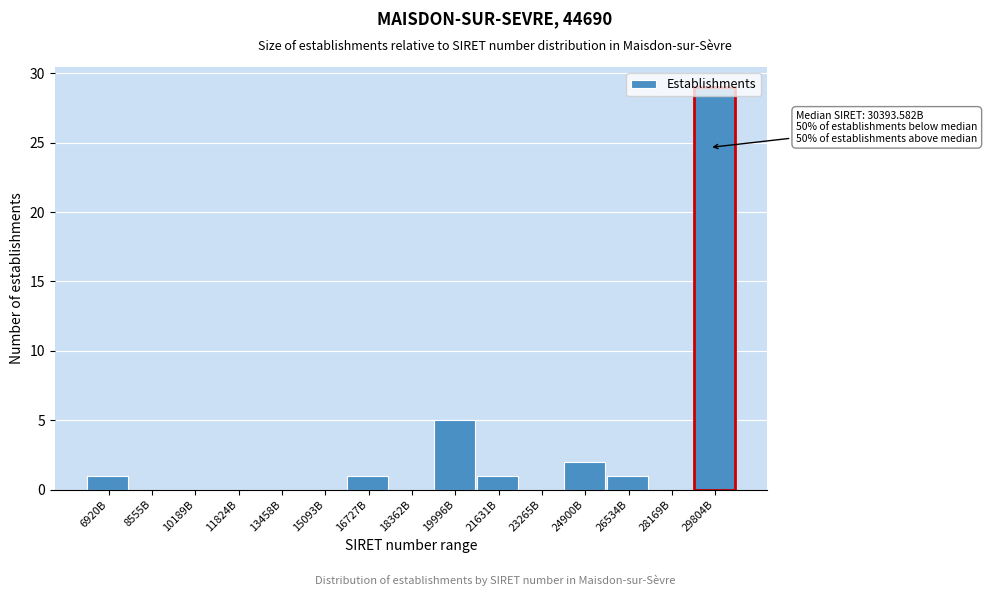

What is the change in value from 10189B to 16727B?

+1